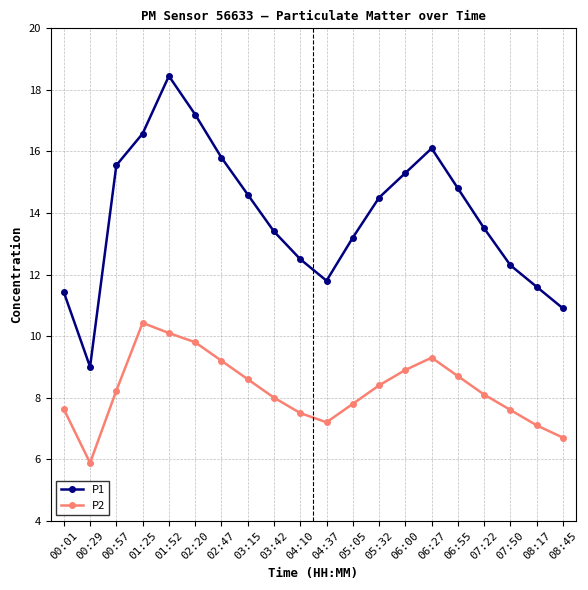

What is the difference between the highest and lowest values at 02:20?

7.4